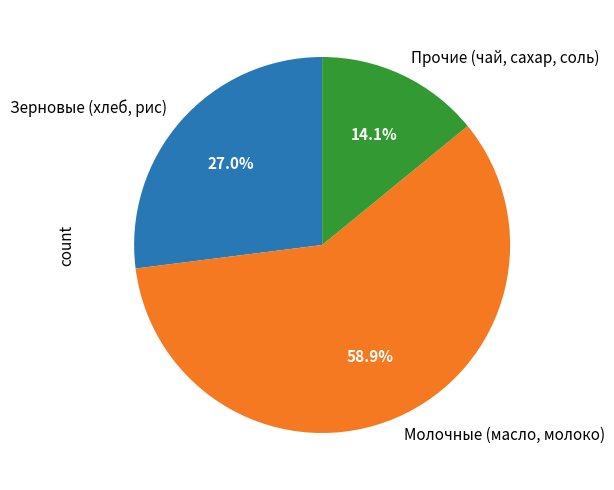

Do Молочные (масло, молоко) and Прочие (чай, сахар, соль) together represent more than half of the pie?

Yes